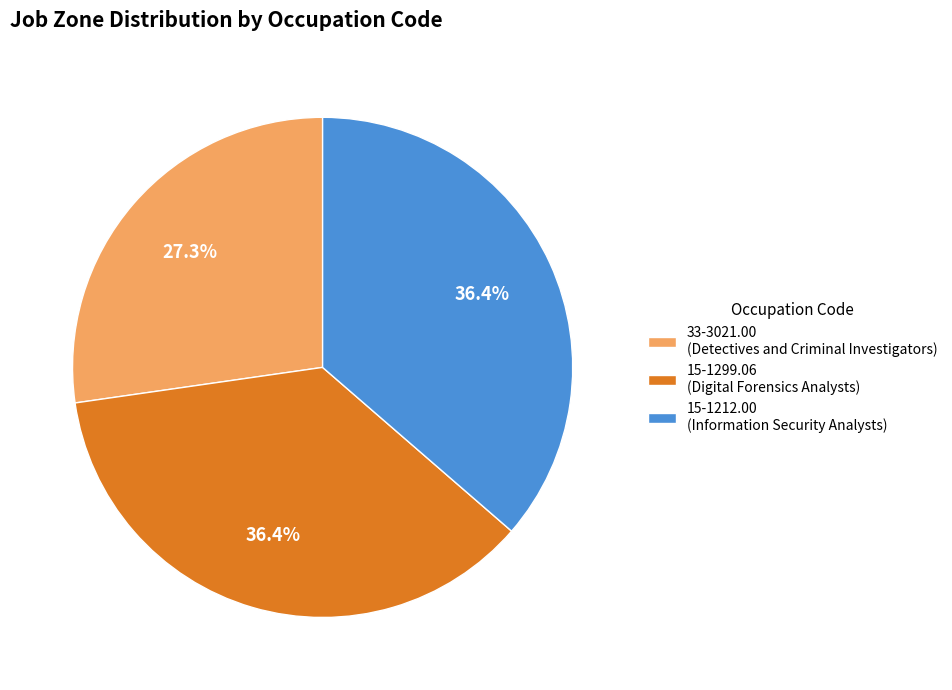

Which category has the smallest portion of the pie?

33-3021.00